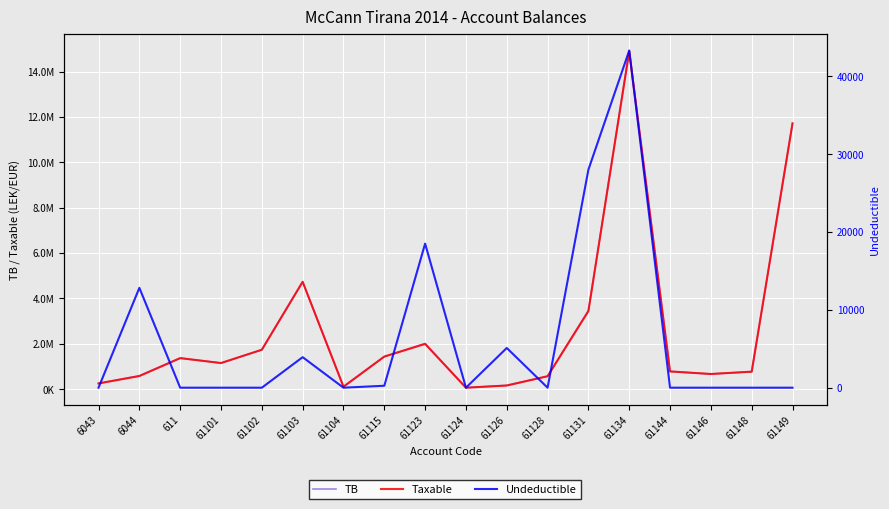

What is the spread (max minus min) of values at 61103?

4731146.9